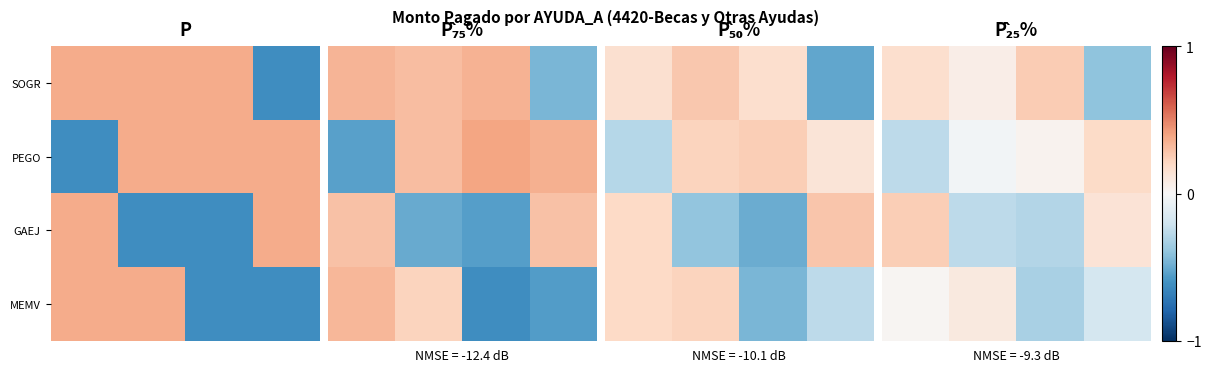

What is the smallest value displayed?

-0.4